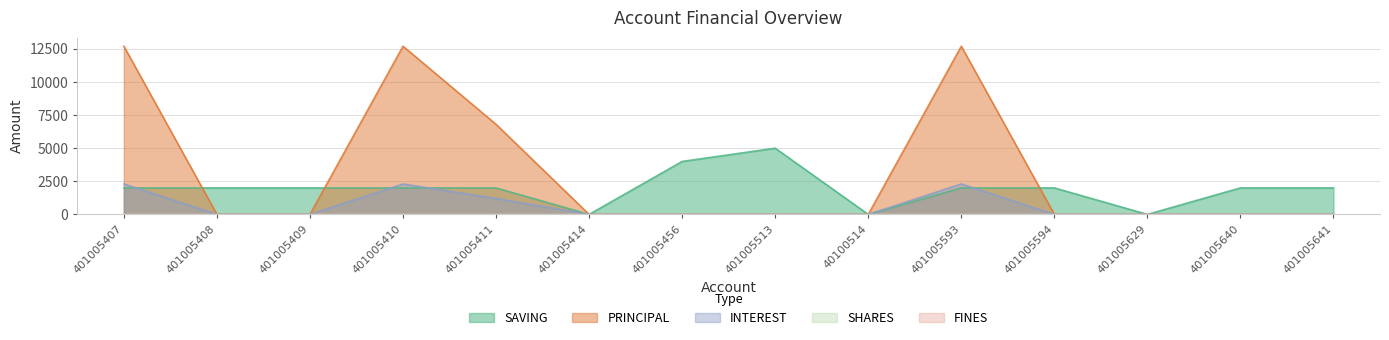

Which category has the lowest value in the INTEREST series?

401005408